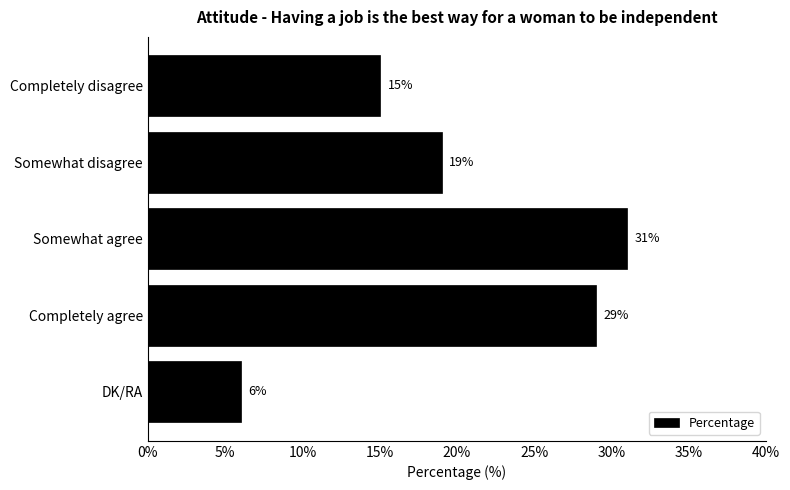

What is the difference between the second highest and minimum values?

23